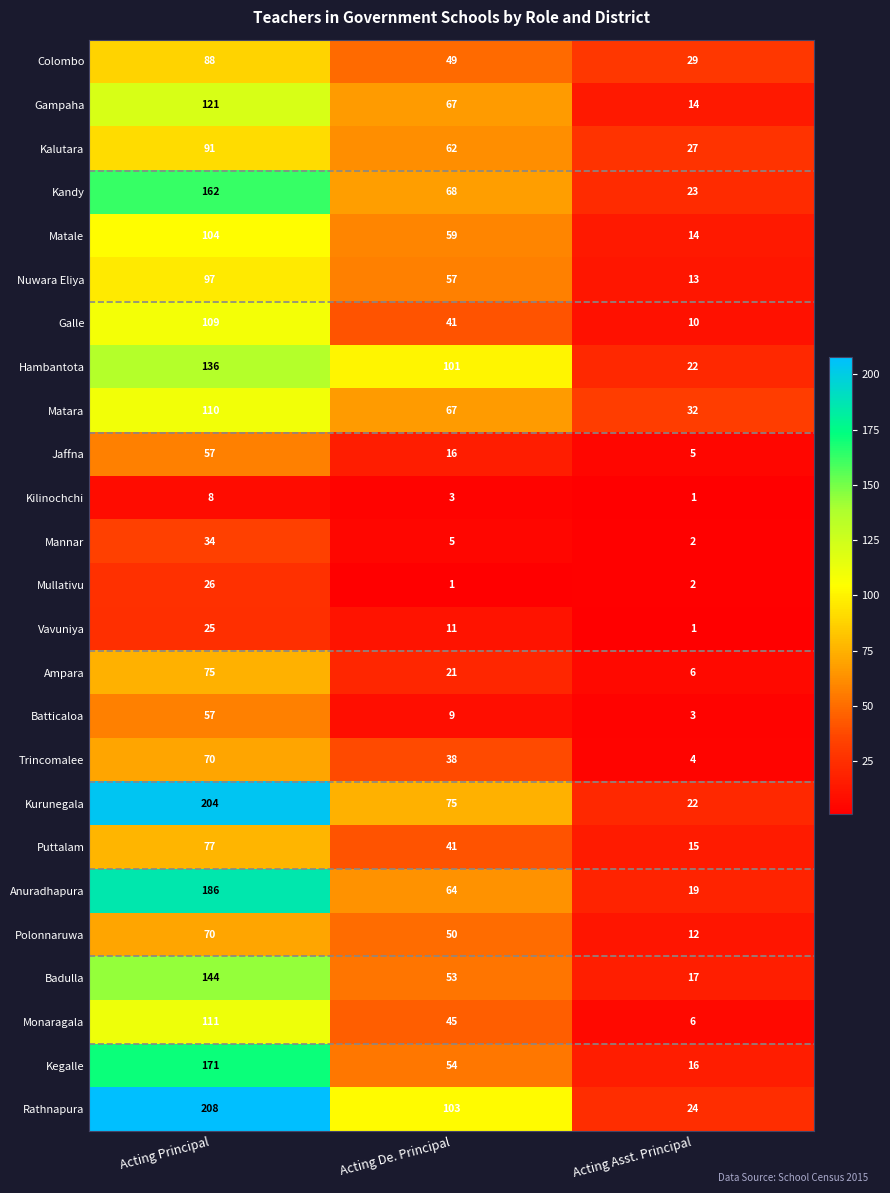

The Matara series shows 12 at Acting Asst. Principal. True or false?

False